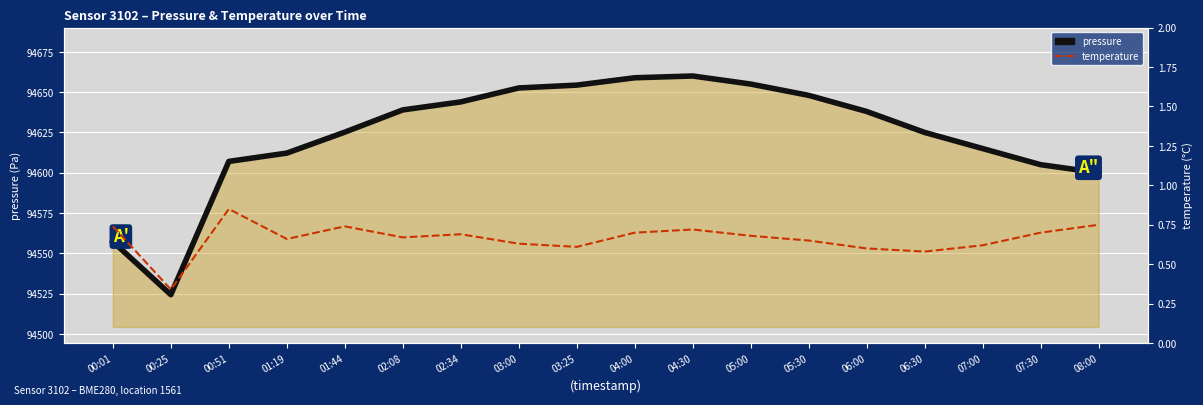

Which series has the widest spread of values?

pressure